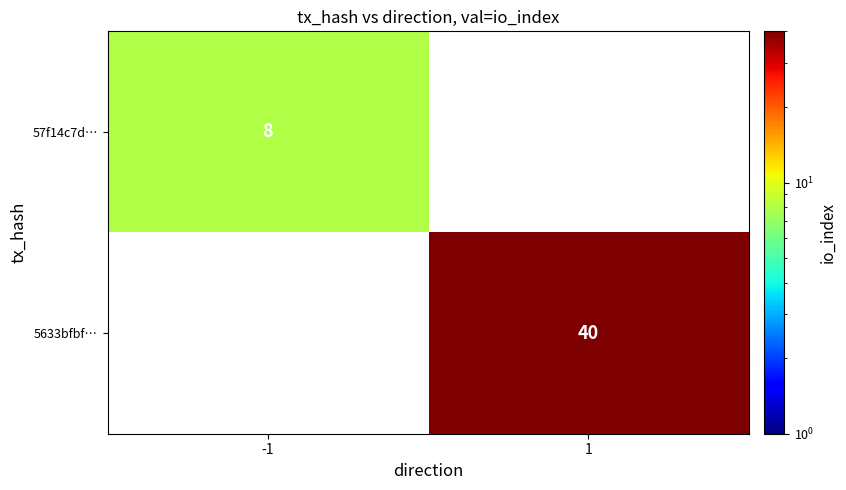

Which has a higher value, -1 or 1?

1